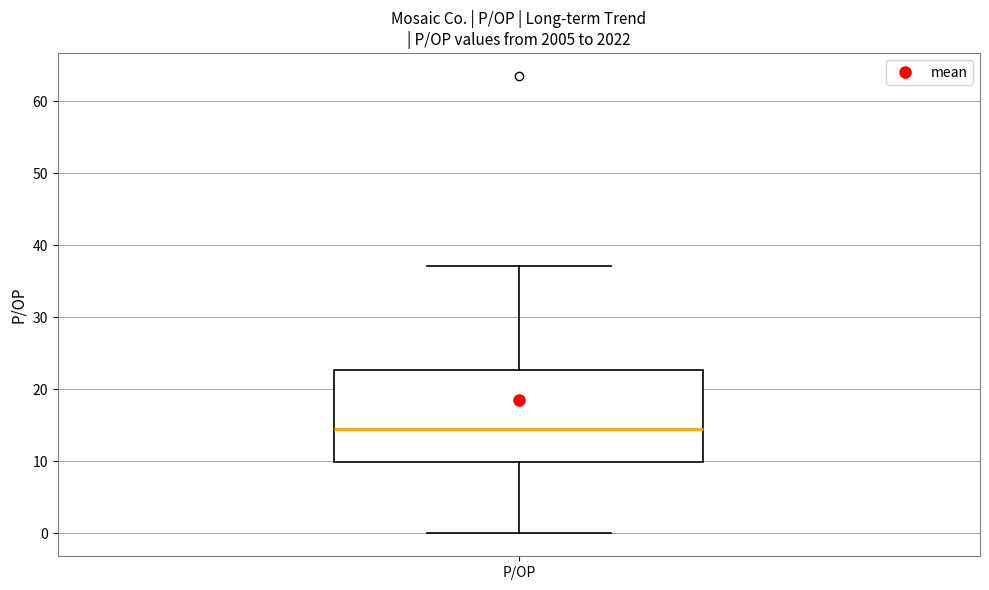

Where does the median line of the box for P/OP sit on the y-axis? The values are not printed on the chart, so give them approximately, as read against the axis.

15